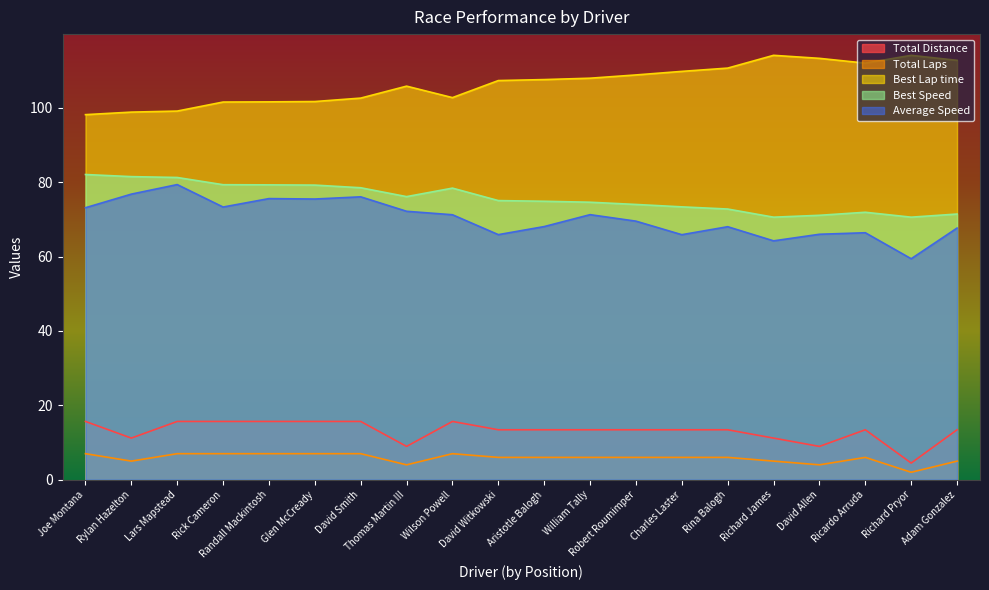

What is the difference between the highest and lowest values at William Tally?

102.0